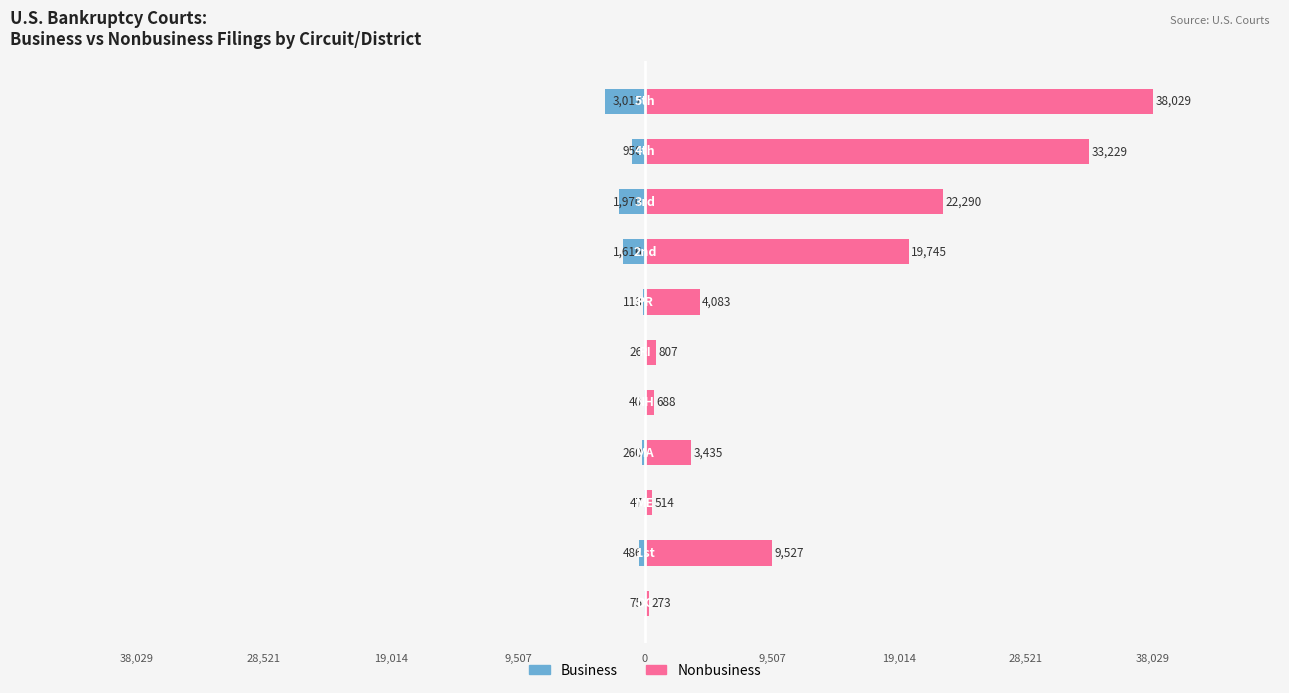

What is the maximum value shown in the chart?

38029